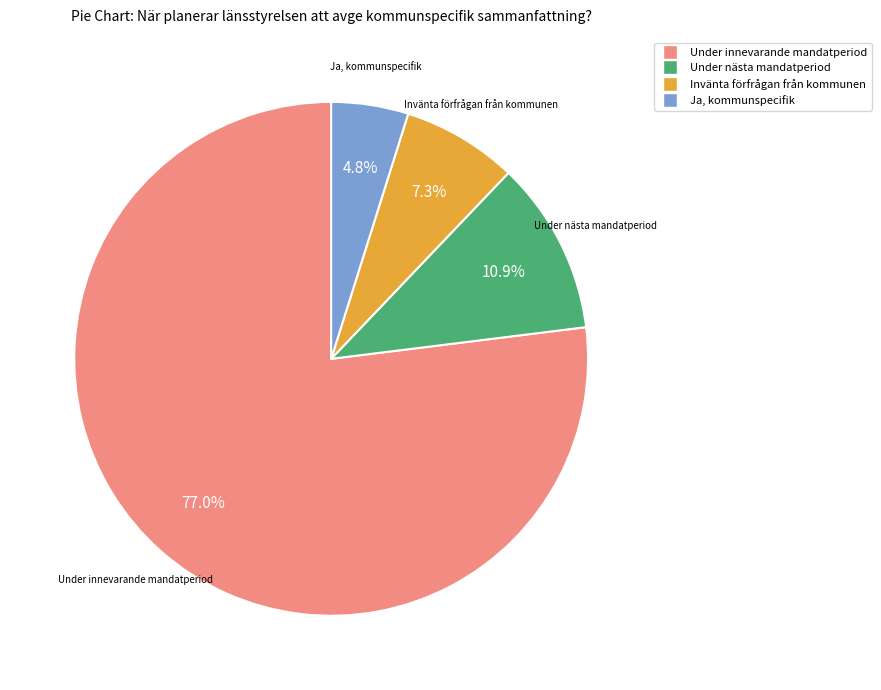

What is the ratio of the value at Invänta förfrågan från kommunen to the value at Under innevarande mandatperiod?

0.1